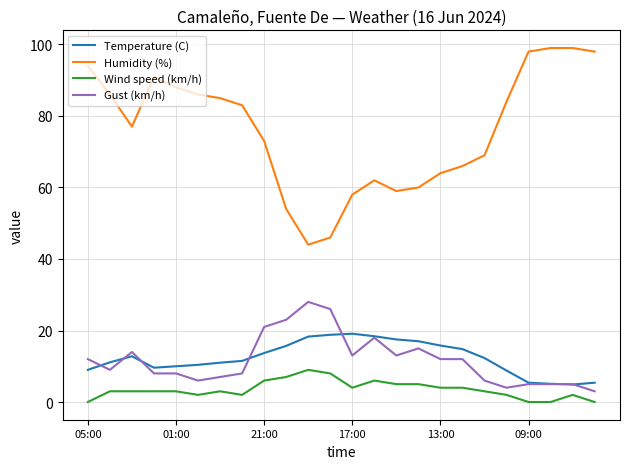

What is the highest value of the Wind speed (km/h) series?

9.0